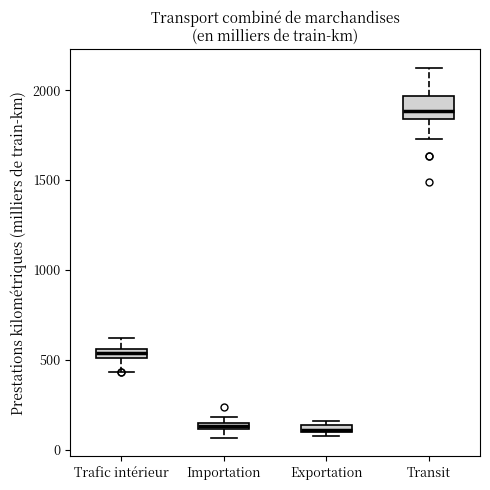

Which box has the highest median line?

Transit